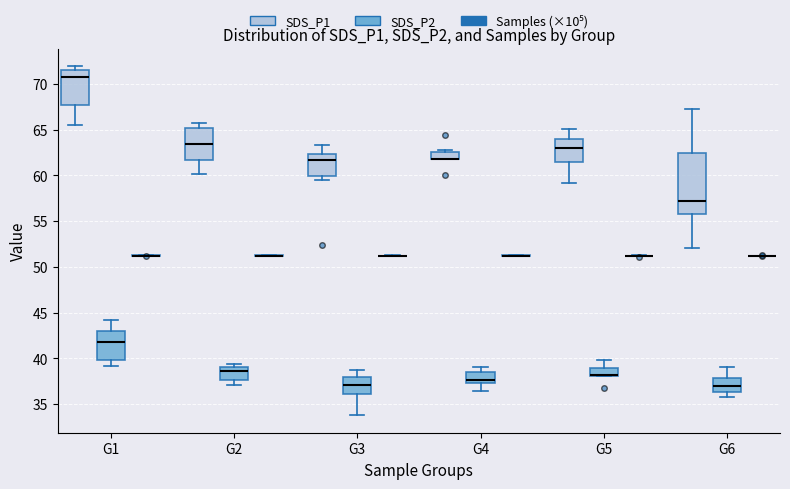

Where does the median line of the box for G6 (SDS_P1) sit on the y-axis? The values are not printed on the chart, so give them approximately, as read against the axis.

57.0